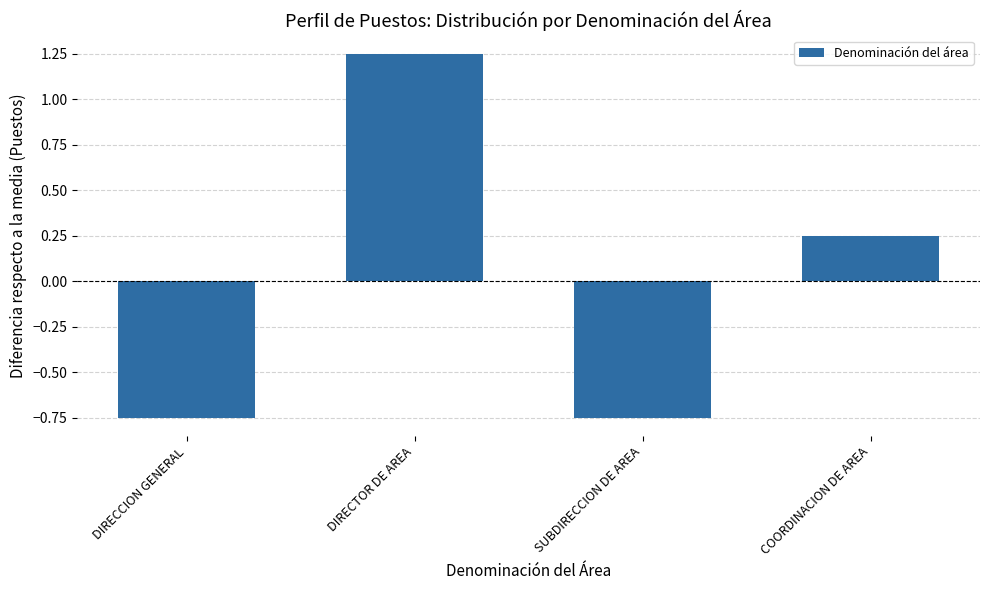

What is the sum of the values at DIRECTOR DE AREA and SUBDIRECCION DE AREA?

0.5